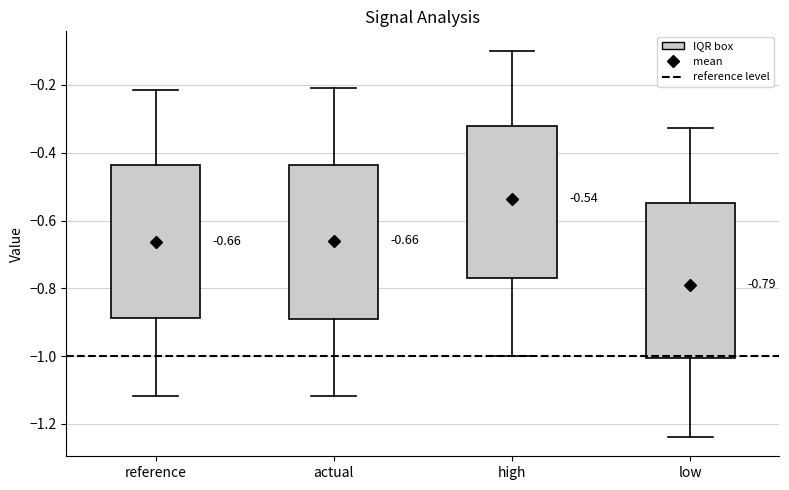

Which box's median line is the highest?

high